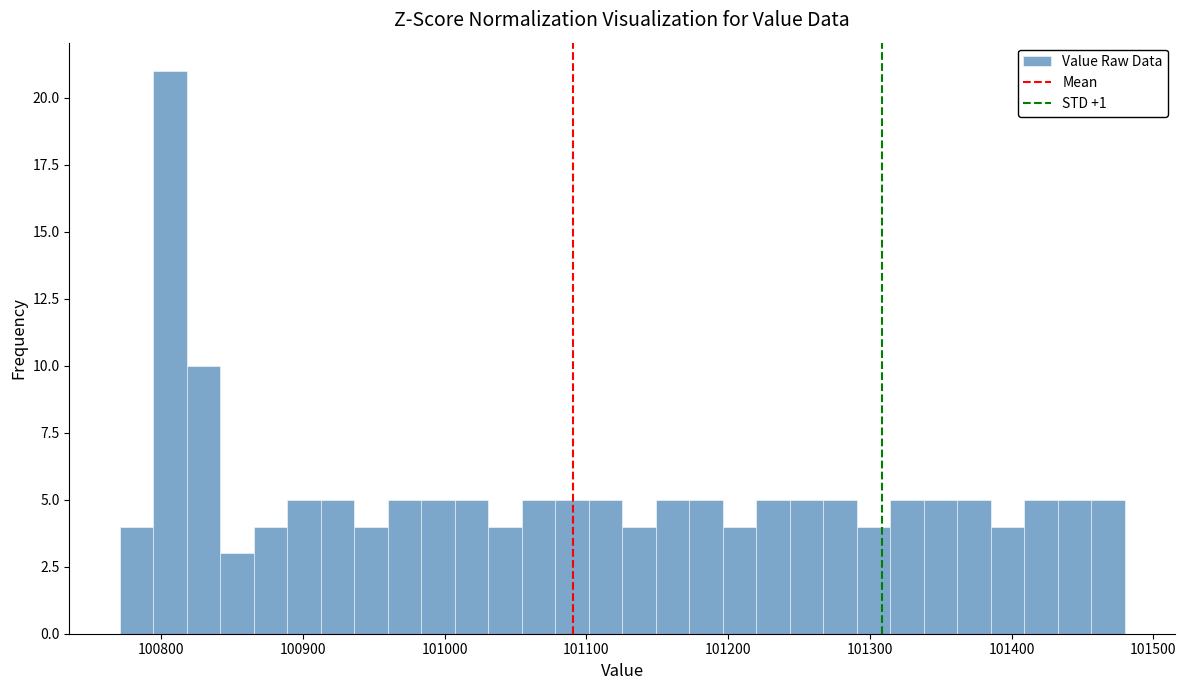

Read against the x-axis, roughly where is the centre of the tallest bar?

100810